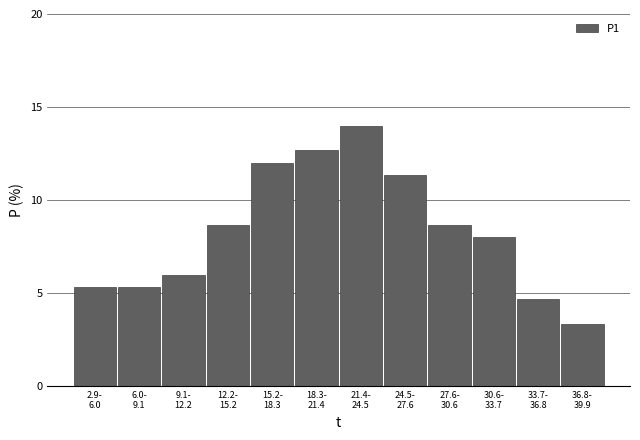

Reading left to right, list all the values displayed in this chart.

5.3	5.3	6.0	8.7	12.0	12.7	14.0	11.3	8.7	8.0	4.7	3.3